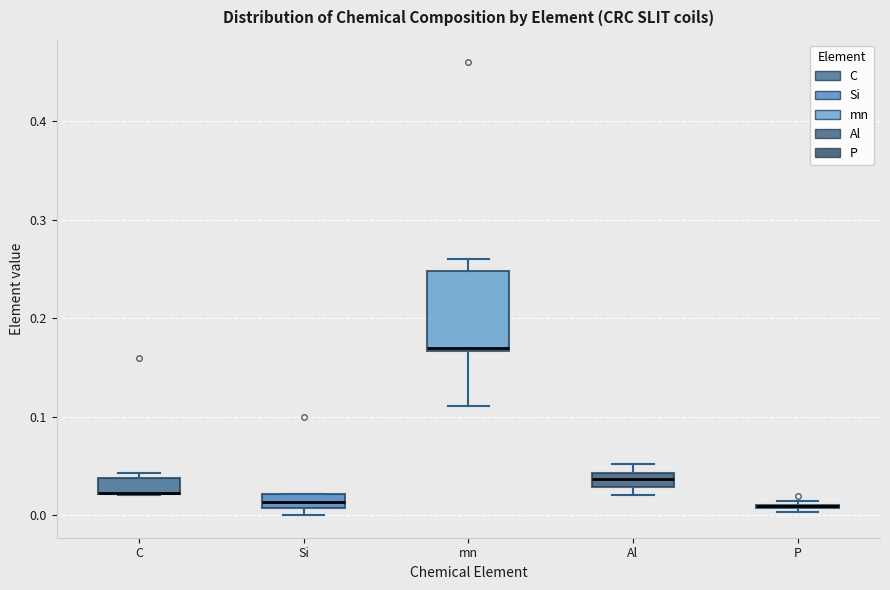

Comparing the boxes themselves (not the whiskers), which one is the tallest?

mn